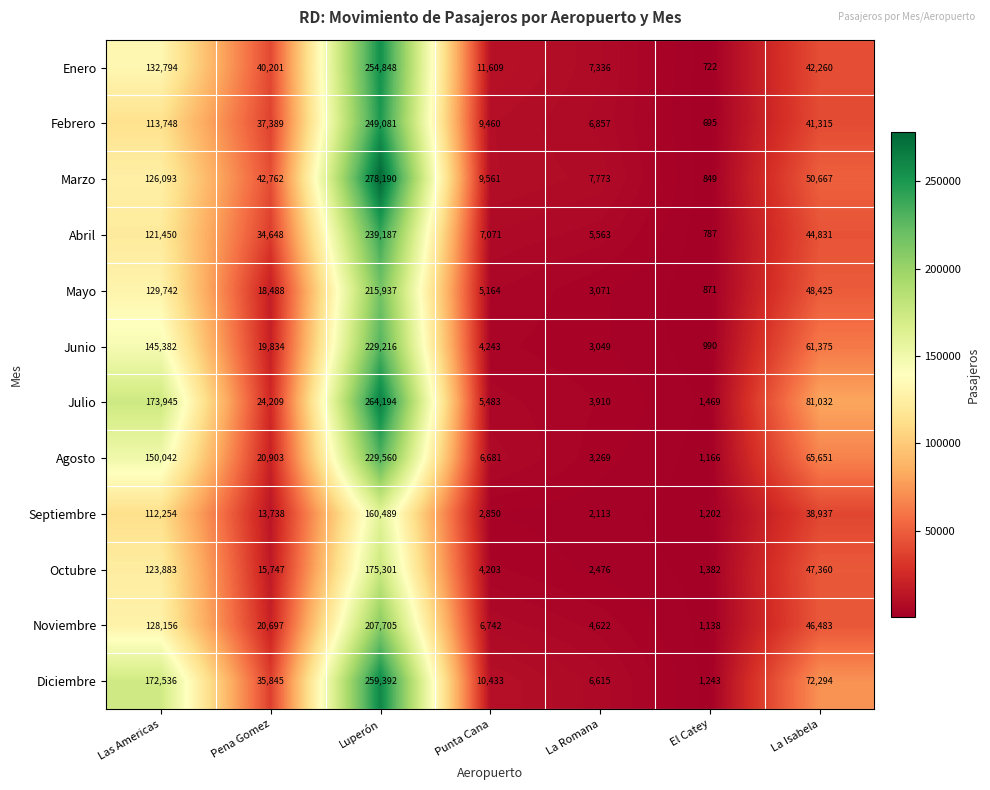

Which series changed the most between Pena Gomez and La Romana?

Marzo